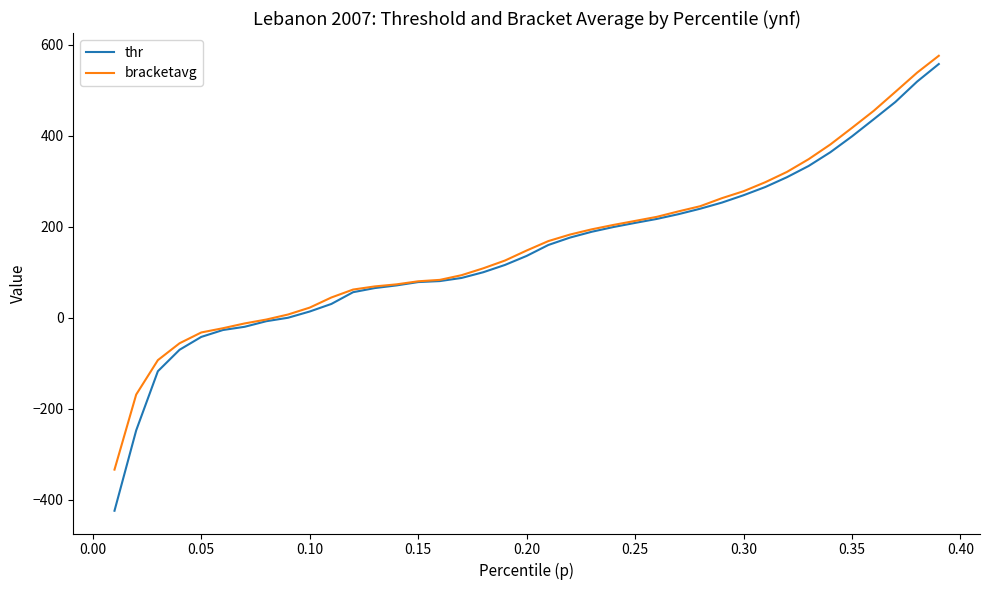

How many values in the bracketavg series exceed 147?

20